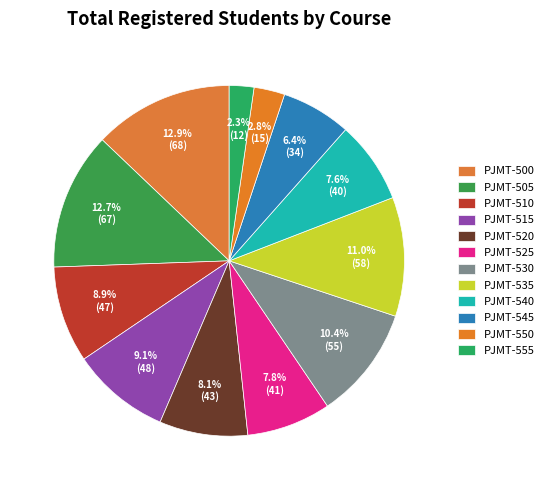

Count the number of slices in the pie.

12